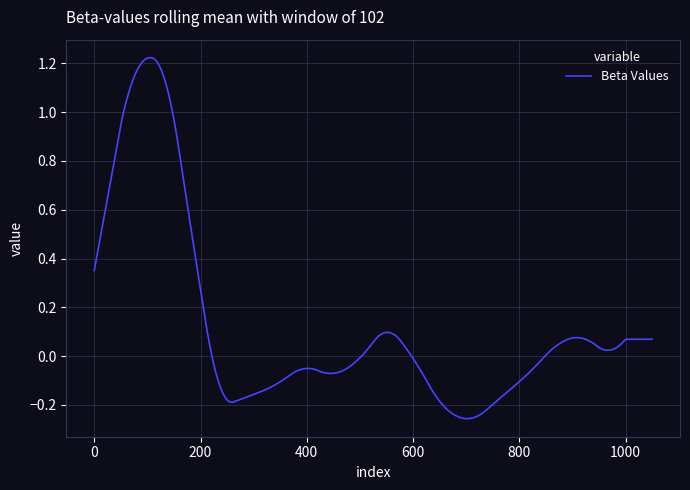

What is the difference between the maximum and minimum values?

1.5